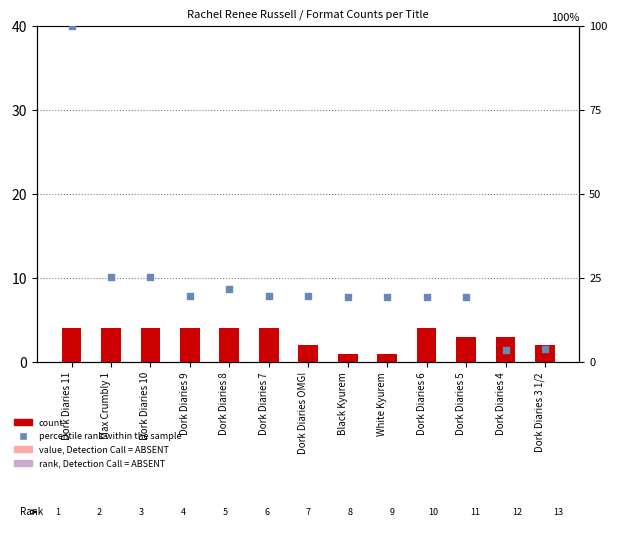

Which series has the widest spread of Y values?

percentile rank within the sample